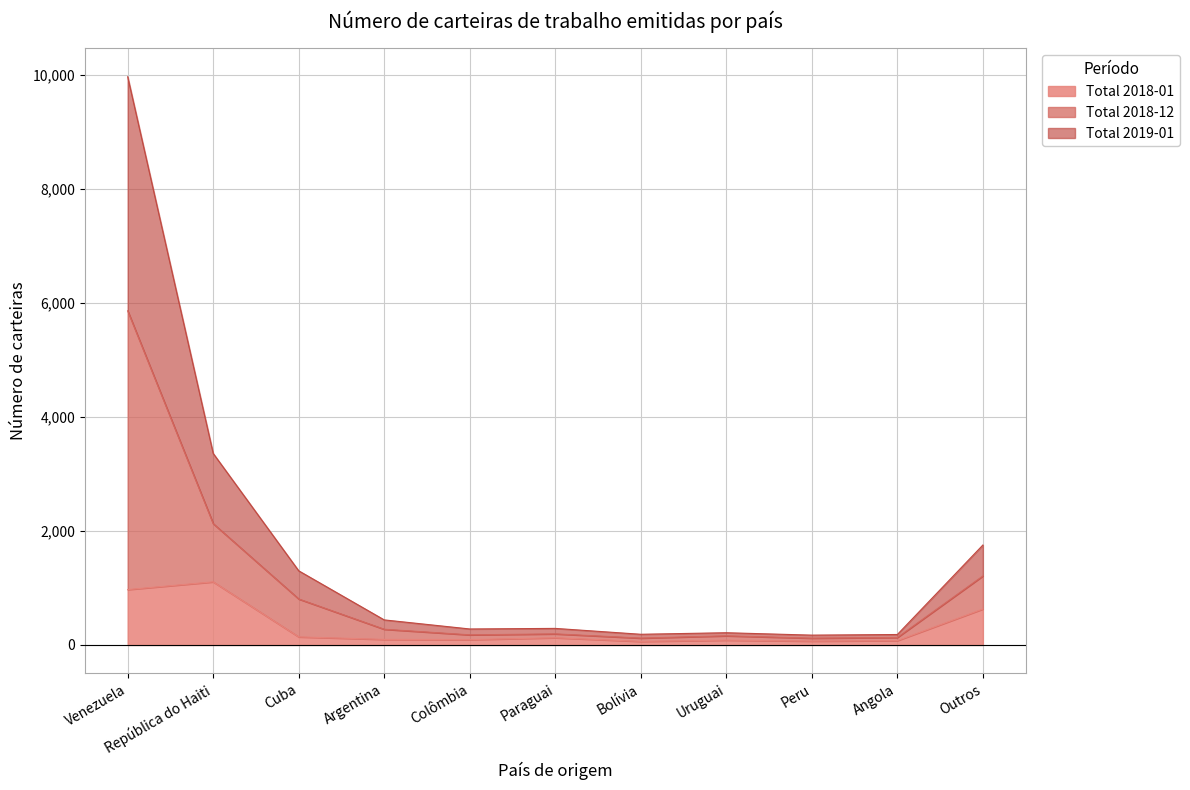

Does the chart display data point markers on the line(s)?

No